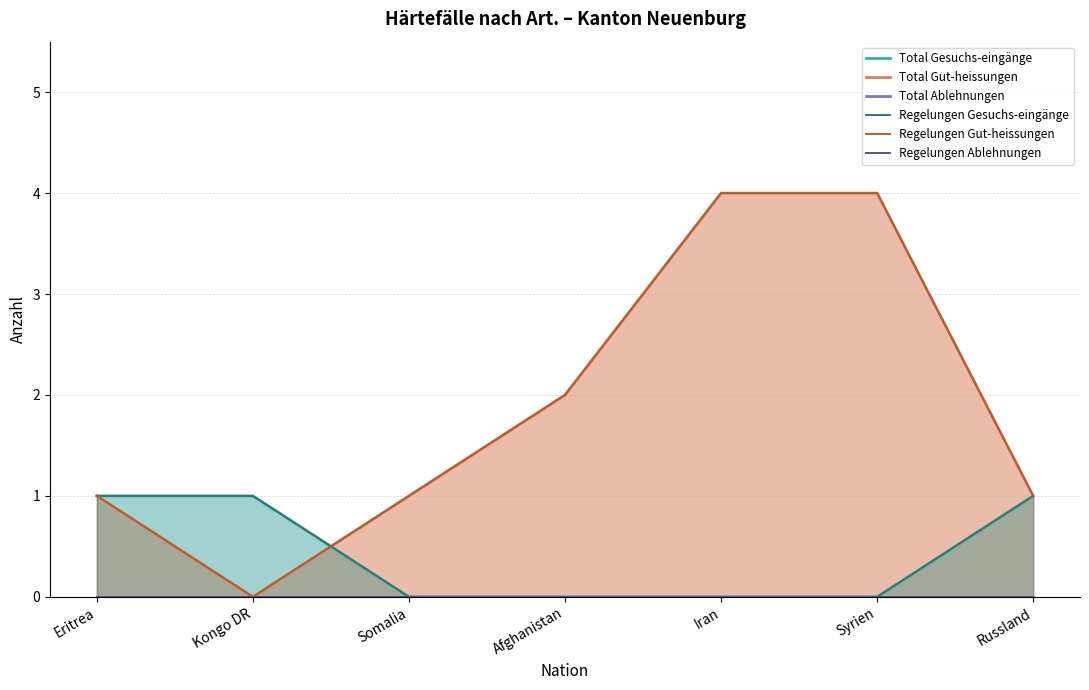

How many categories are shown in the chart?

7